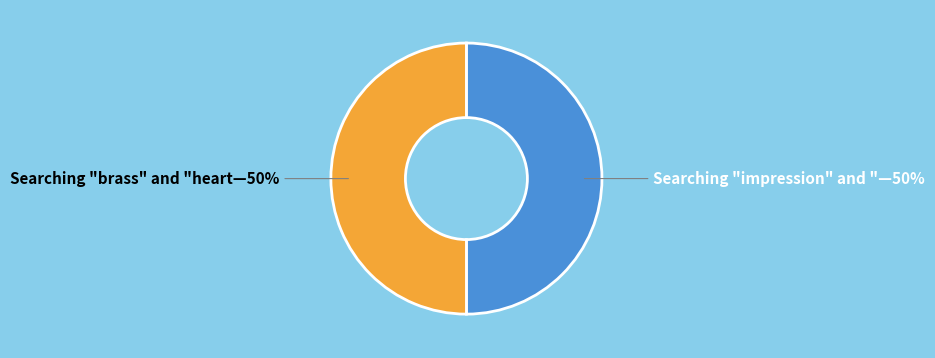

The Searching "brass" and "heart—50% slice represents 62% of the pie. True or false?

False